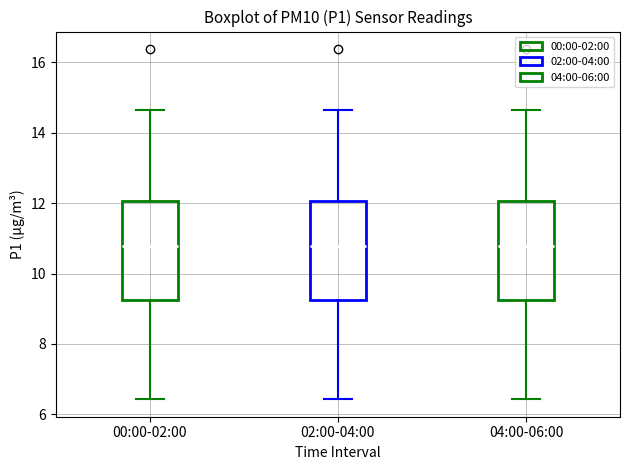

Where is the lower edge of the box for 00:00-02:00 on the y-axis? The values are not printed on the chart, so give them approximately, as read against the axis.

9.2